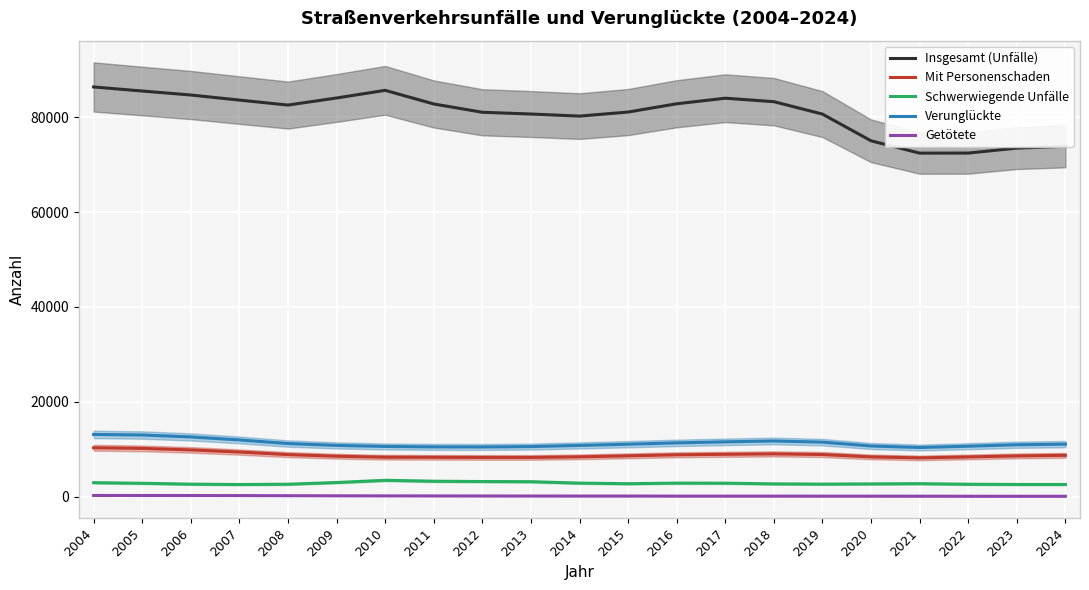

Reading right to left, transcribe all the data shown in this chart.

Insgesamt (Unfälle): 2024=73840.8	2023=73468.0	2022=72422.8	2021=72408.6	2020=75004.1	2019=80634.2	2018=83251.7	2017=83980.9	2016=82810.5	2015=81066.5	2014=80211.4	2013=80652.3	2012=81019.9	2011=82768.7	2010=85640.9	2009=84030.6	2008=82538.6	2007=83587.6	2006=84658.2	2005=85496.4	2004=86354.4
Mit Personenschaden: 2024=8734.5	2023=8614.7	2022=8398.3	2021=8202.6	2020=8406.4	2019=8905.6	2018=9042.3	2017=8951.4	2016=8850.2	2015=8629.3	2014=8420.1	2013=8293.6	2012=8294.8	2011=8320.6	2010=8341.4	2009=8548.3	2008=8890.7	2007=9434.3	2006=9880.2	2005=10199.0	2004=10331.5
Schwerwiegende Unfälle: 2024=2594.2	2023=2595.2	2022=2643.3	2021=2761.1	2020=2713.8	2019=2668.3	2018=2718.7	2017=2867.6	2016=2882.2	2015=2755.8	2014=2880.1	2013=3180.8	2012=3217.5	2011=3282.0	2010=3477.2	2009=3006.7	2008=2649.3	2007=2585.7	2006=2659.6	2005=2847.2	2004=2972.5
Verunglückte: 2024=11088.0	2023=10965.2	2022=10656.0	2021=10385.0	2020=10701.0	2019=11516.2	2018=11760.9	2017=11578.9	2016=11360.0	2015=11079.4	2014=10823.5	2013=10579.8	2012=10499.2	2011=10514.8	2010=10607.3	2009=10827.3	2008=11218.7	2007=11978.6	2006=12609.7	2005=13014.6	2004=13135.2
Getötete: 2024=112.5	2023=110.8	2022=115.2	2021=126.1	2020=133.0	2019=133.1	2018=139.5	2017=140.9	2016=141.3	2015=155.7	2014=155.4	2013=162.6	2012=171.7	2011=183.3	2010=193.3	2009=205.3	2008=227.2	2007=252.7	2006=263.8	2005=270.5	2004=277.1